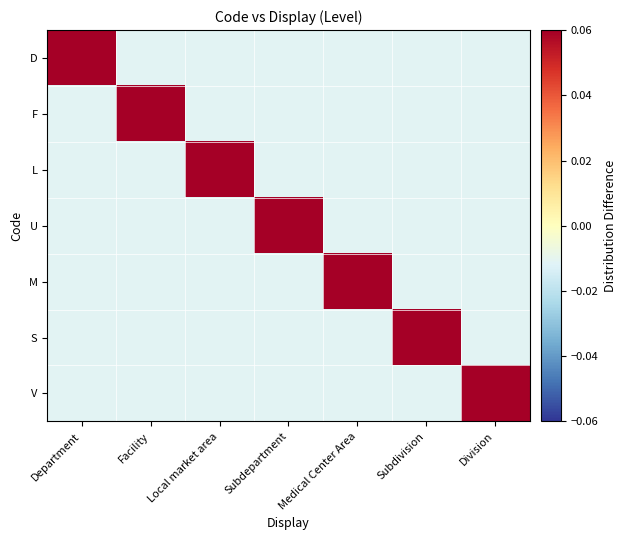

Is it true that V equals -0.0 at Department?

False